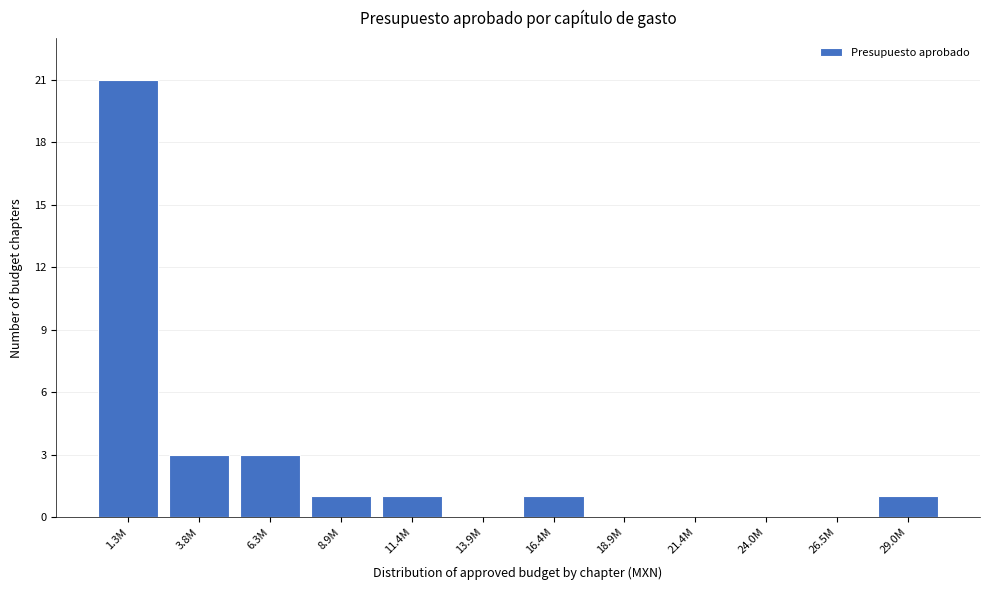

Reading left to right, what are all the values shown in this chart?

1.3M=21	3.8M=3	6.3M=3	8.9M=1	11.4M=1	13.9M=0	16.4M=1	18.9M=0	21.4M=0	24.0M=0	26.5M=0	29.0M=1